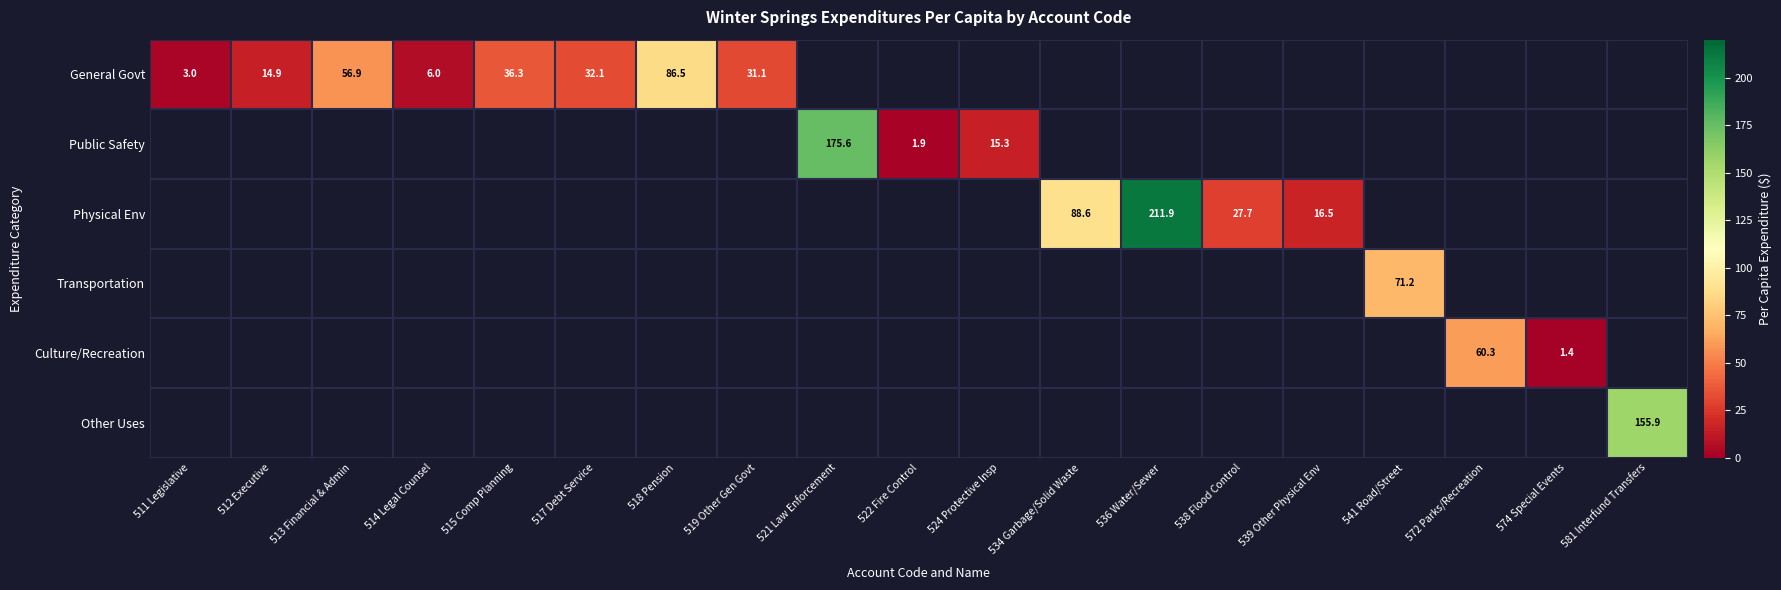

The Physical Env series shows 140.7 at 534 Garbage/Solid Waste. True or false?

False